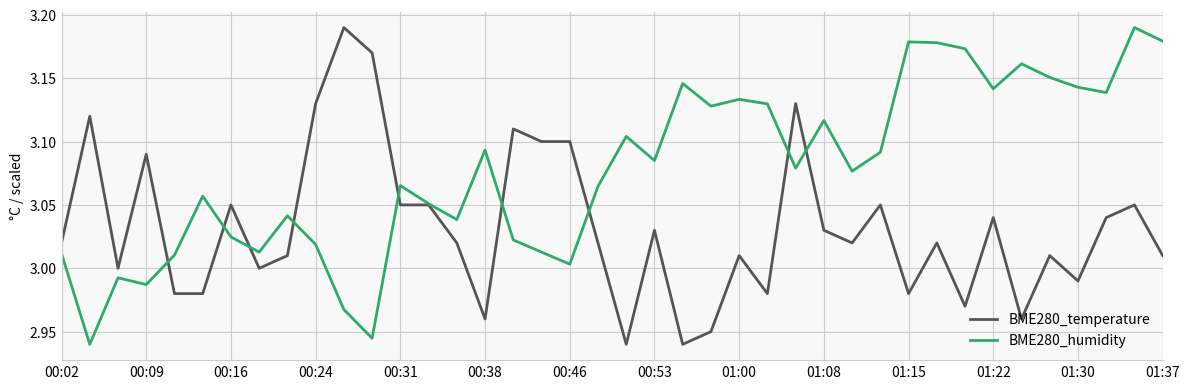

Rank the series by their average value, from highest to lowest.

BME280_humidity, BME280_temperature